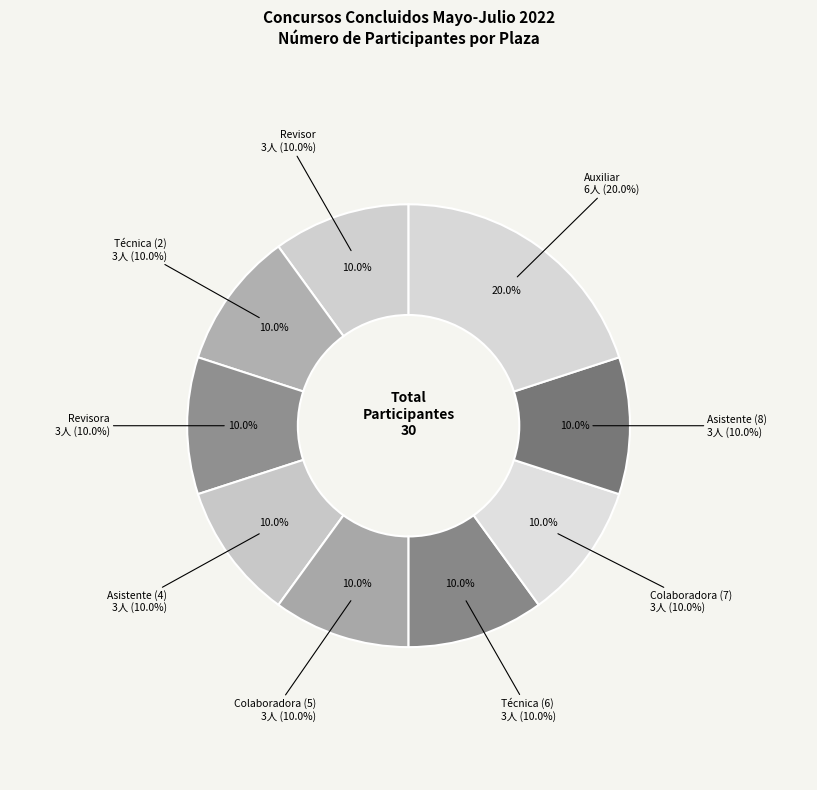

Count the number of slices in the pie.

9